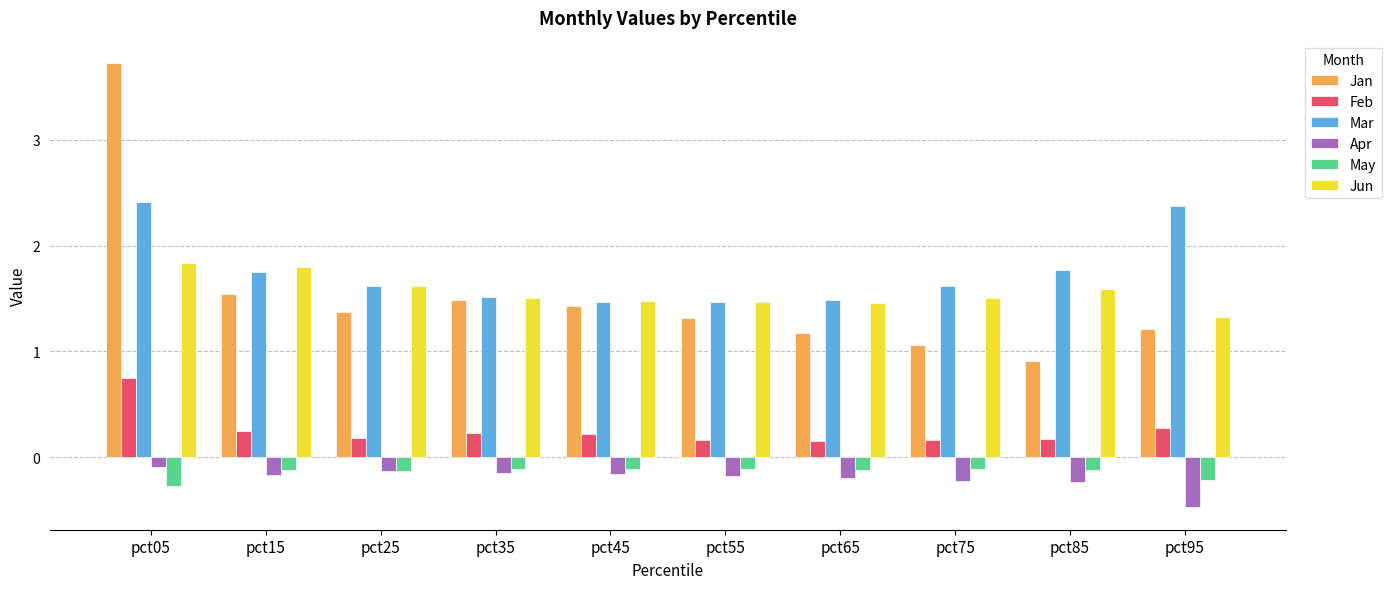

How many bars are there in total?

60